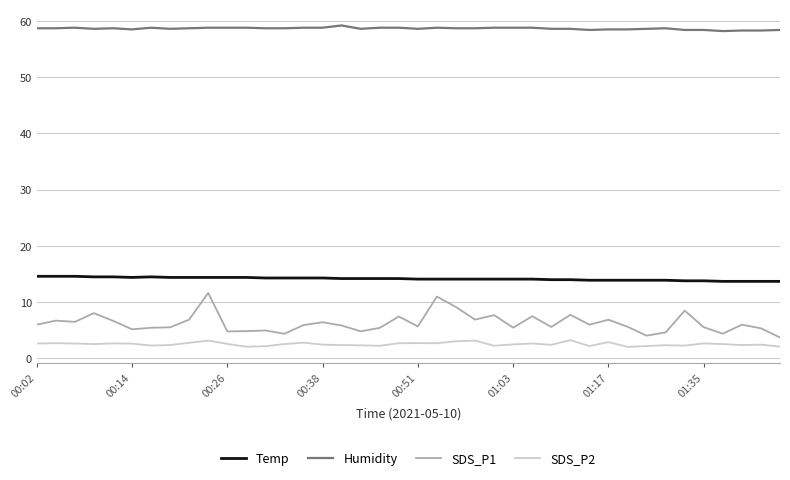

True or false: Humidity and SDS_P2 cross at least once.

False